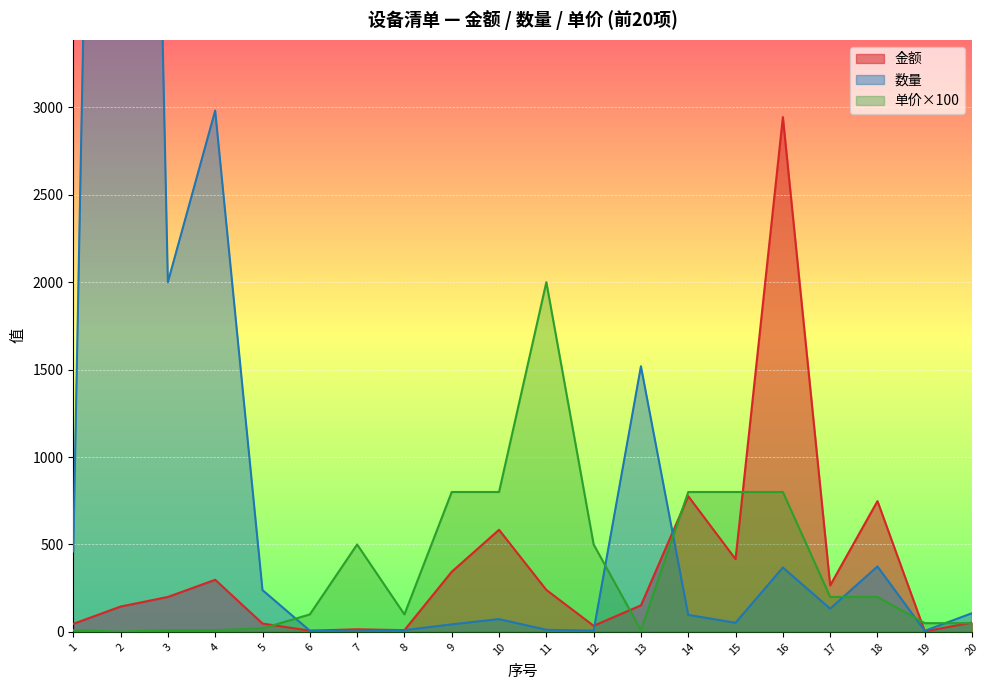

Rank the series at 12 from highest to lowest value.

单价, 金额, 数量